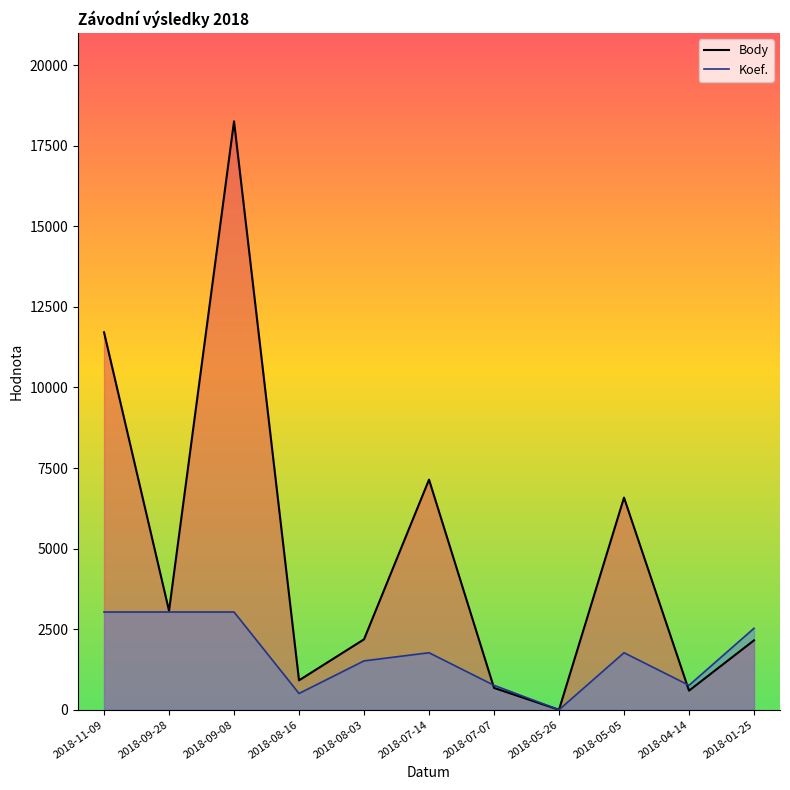

Reading right to left, what are all the values shown in this chart?

Body: 2018-01-25=2154.0	2018-04-14=594.0	2018-05-05=6583.0	2018-05-26=0.0	2018-07-07=678.0	2018-07-14=7141.0	2018-08-03=2185.0	2018-08-16=913.0	2018-09-08=18258.0	2018-09-28=3071.0	2018-11-09=11713.0
Koef.: 2018-01-25=2528.0	2018-04-14=758.4	2018-05-05=1769.6	2018-05-26=0.0	2018-07-07=758.4	2018-07-14=1769.6	2018-08-03=1516.8	2018-08-16=505.6	2018-09-08=3033.6	2018-09-28=3033.6	2018-11-09=3033.6